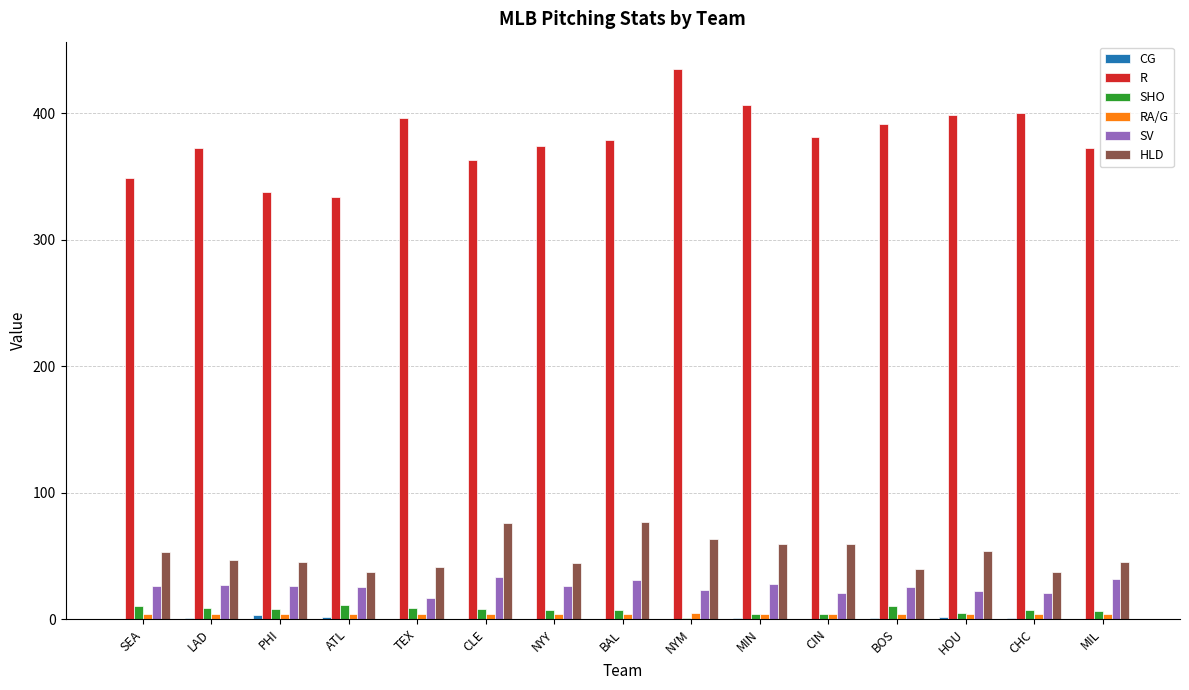

What is the highest value of the HLD series?

77.0